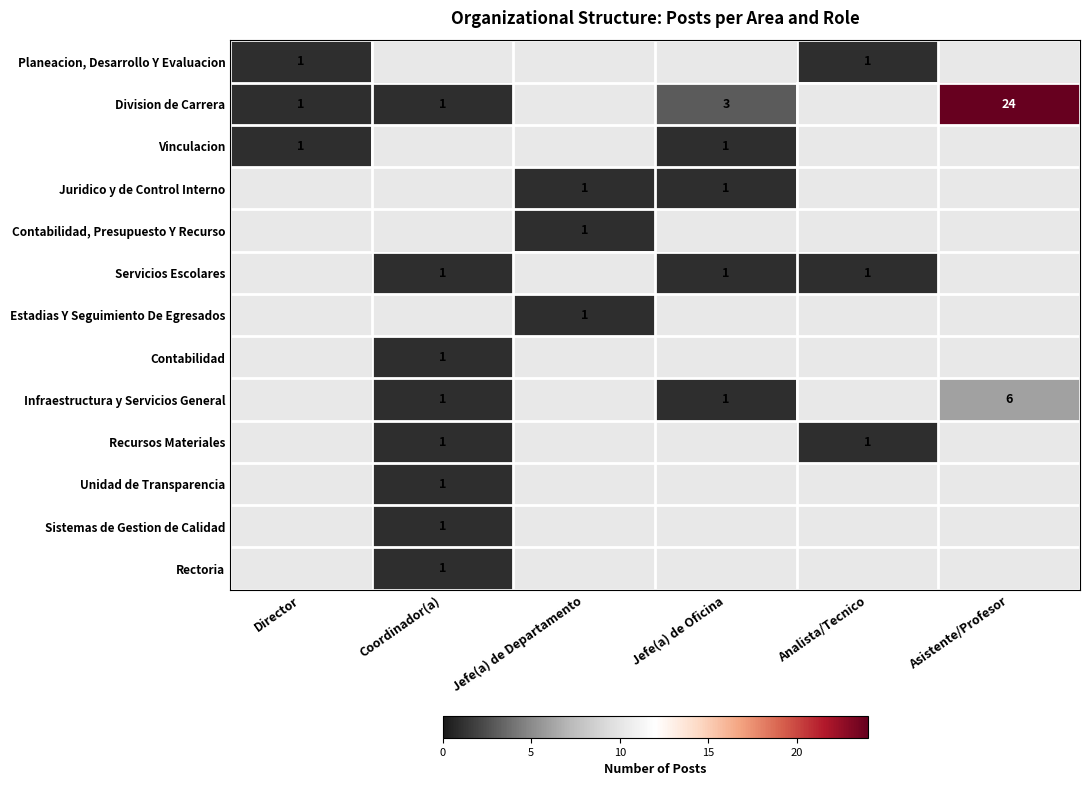

The Unidad de Transparencia series shows 1 at Coordinador(a). True or false?

True